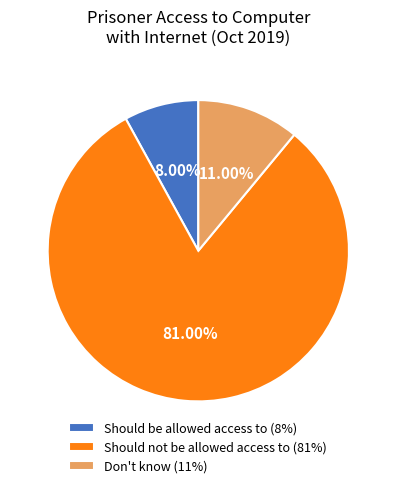

How many segments does this pie chart have?

3